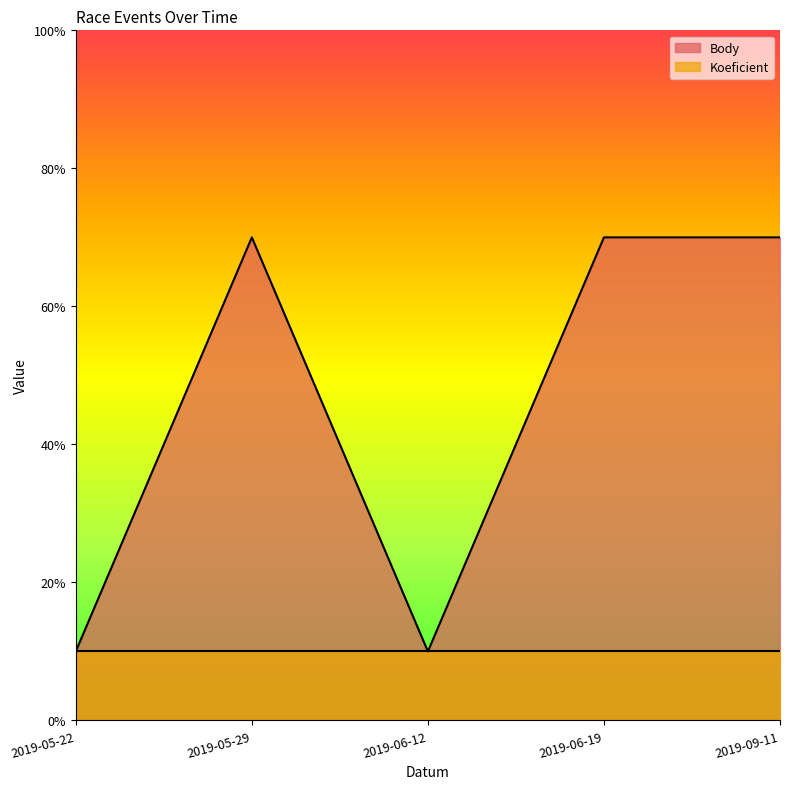

The value at 2019-05-29 is 0.7. True or false?

True